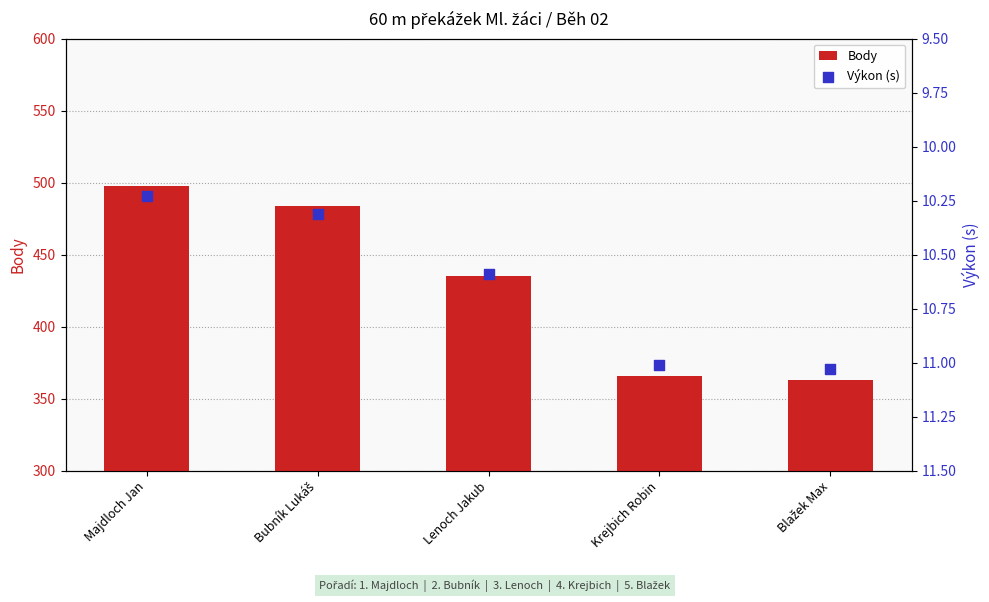

At how many categories does at least one series exceed 280?

5